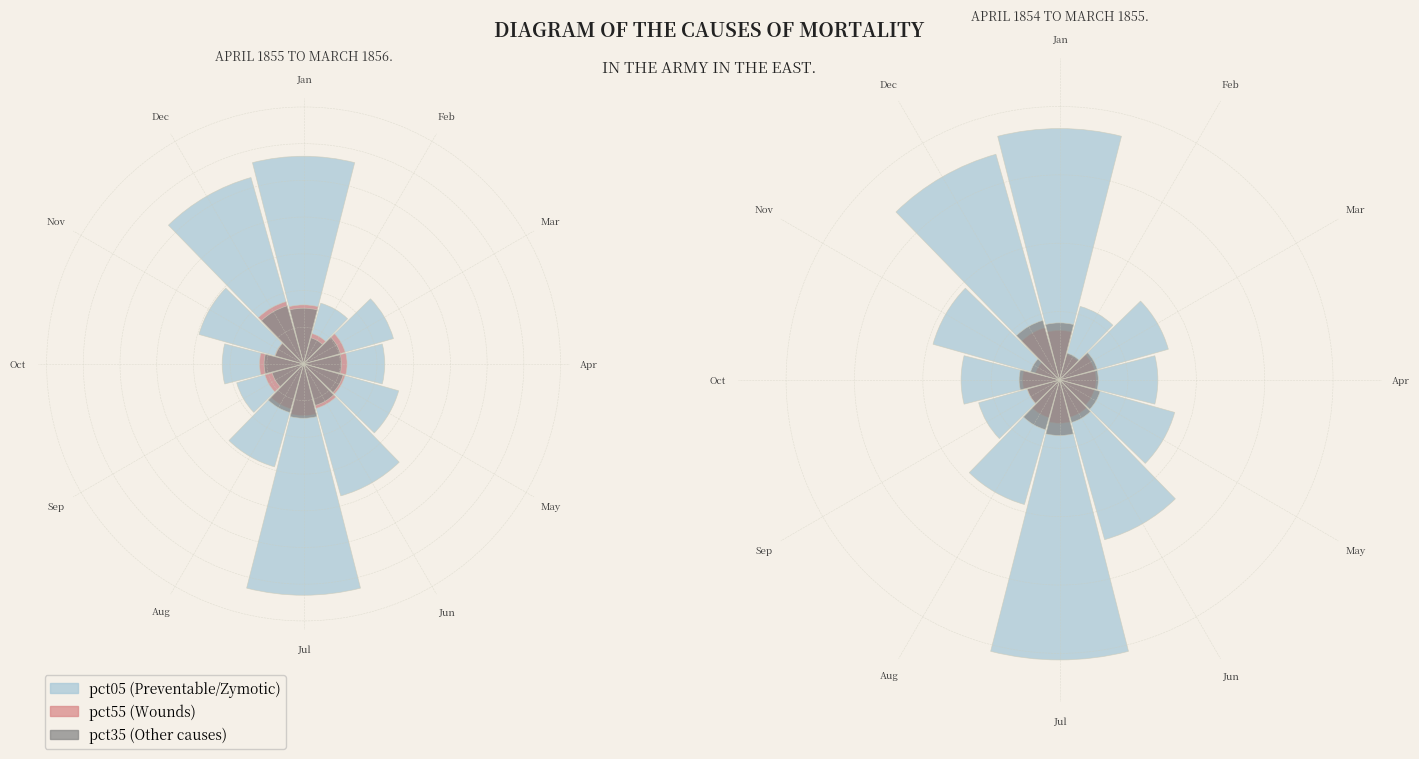

Is it true that Dec is 12% of the pie?

True